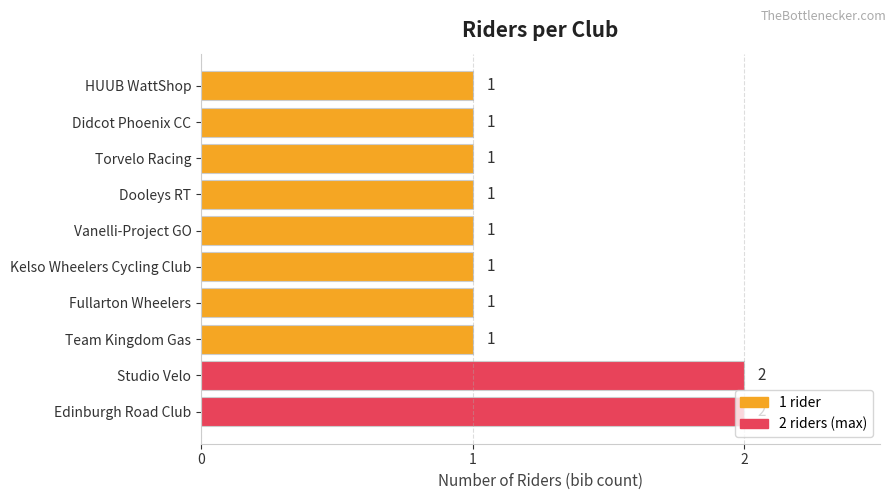

The chart shows a value of 2 at Studio Velo. True or false?

True